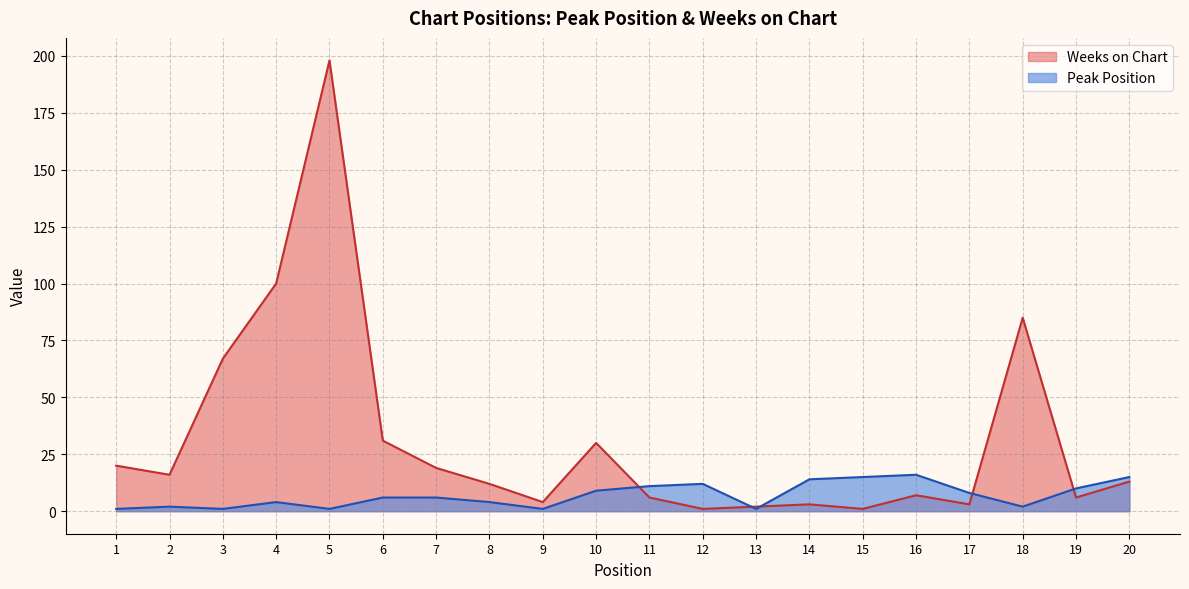

How many lines are shown in the chart?

2